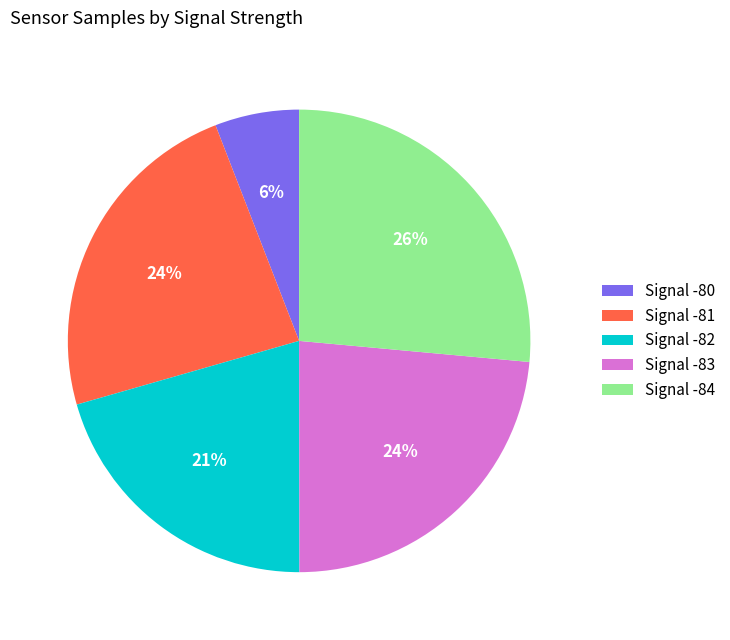

To the nearest percent, what is the average slice percentage?

20%